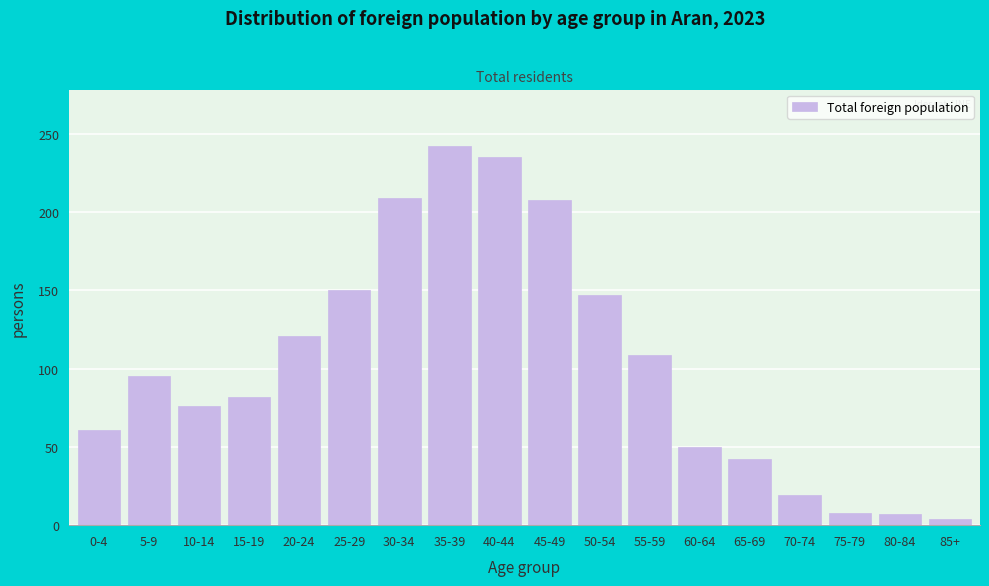

What is the label of the 4th bar from the left?

15-19